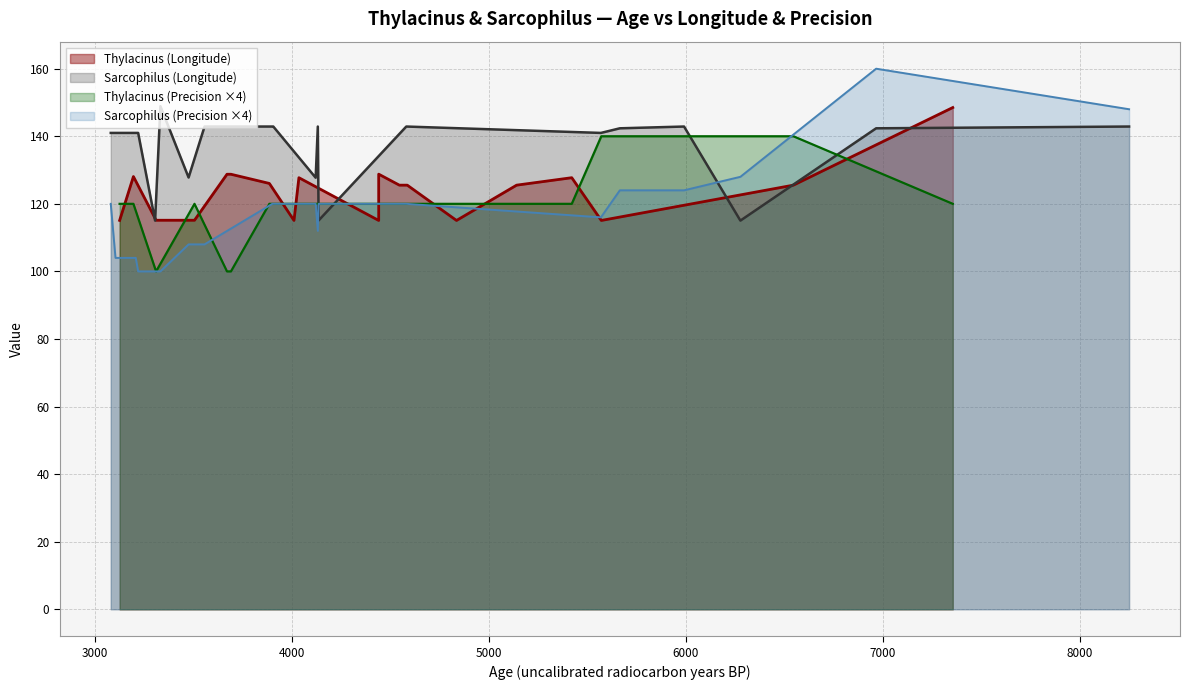

What is the minimum value for Sarcophilus (Precision ×4)?

100.0